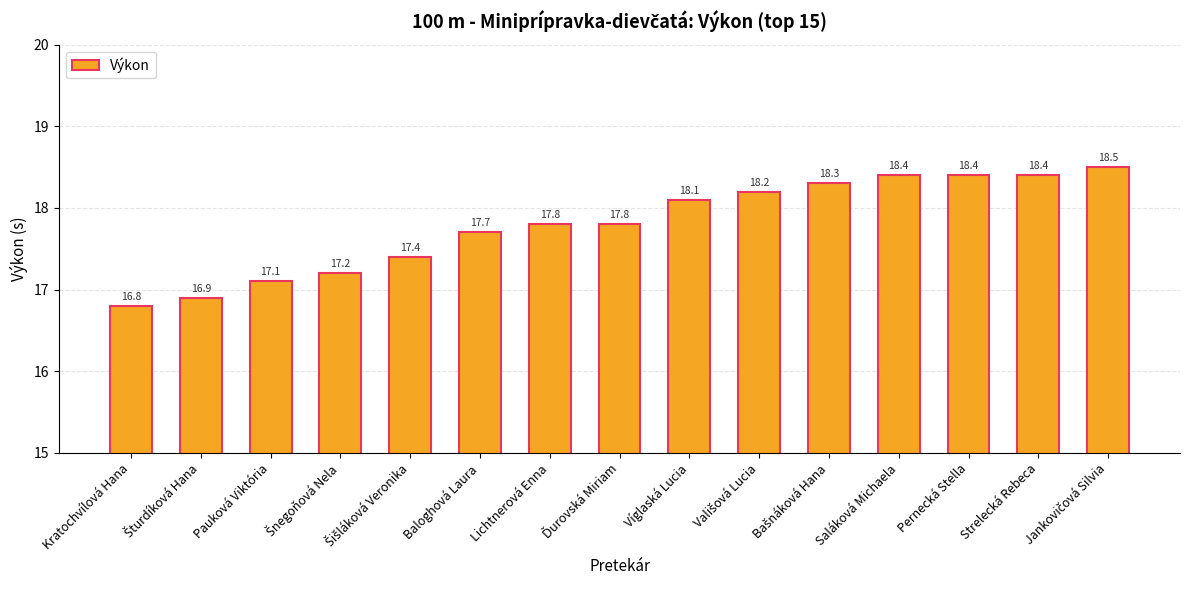

What is the value of the 15th bar from the left?

18.5